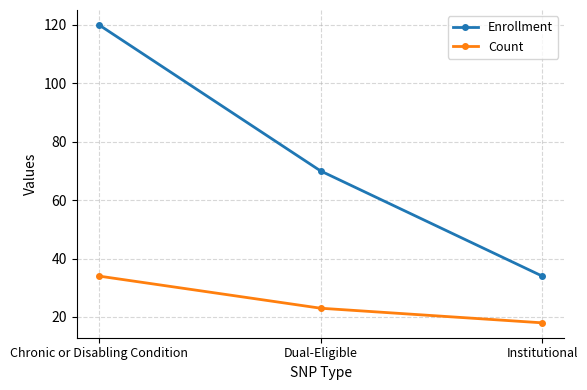

True or false: Enrollment has a value of 70 at Dual-Eligible.

True